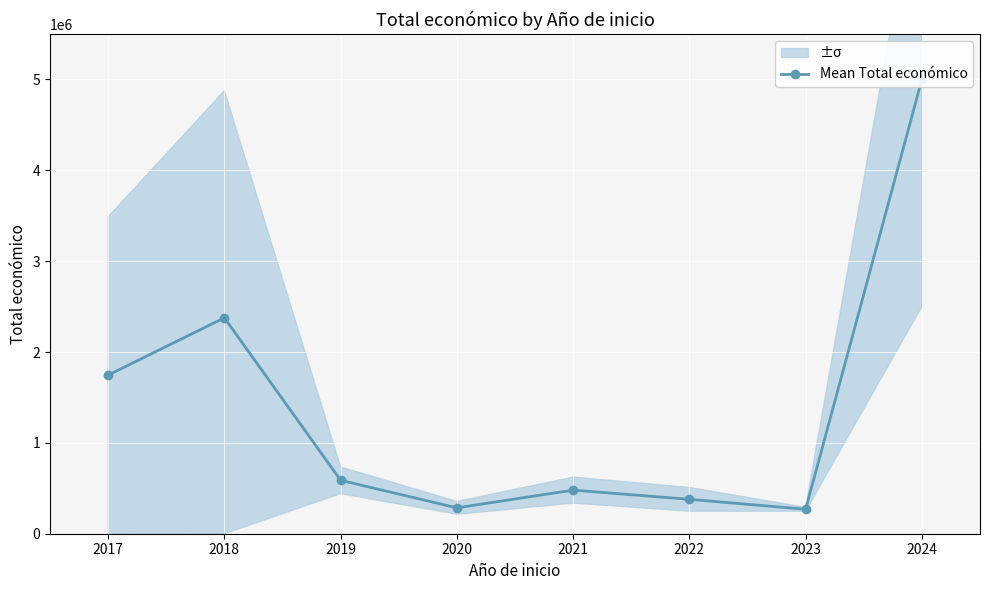

How many lines are shown in the chart?

1